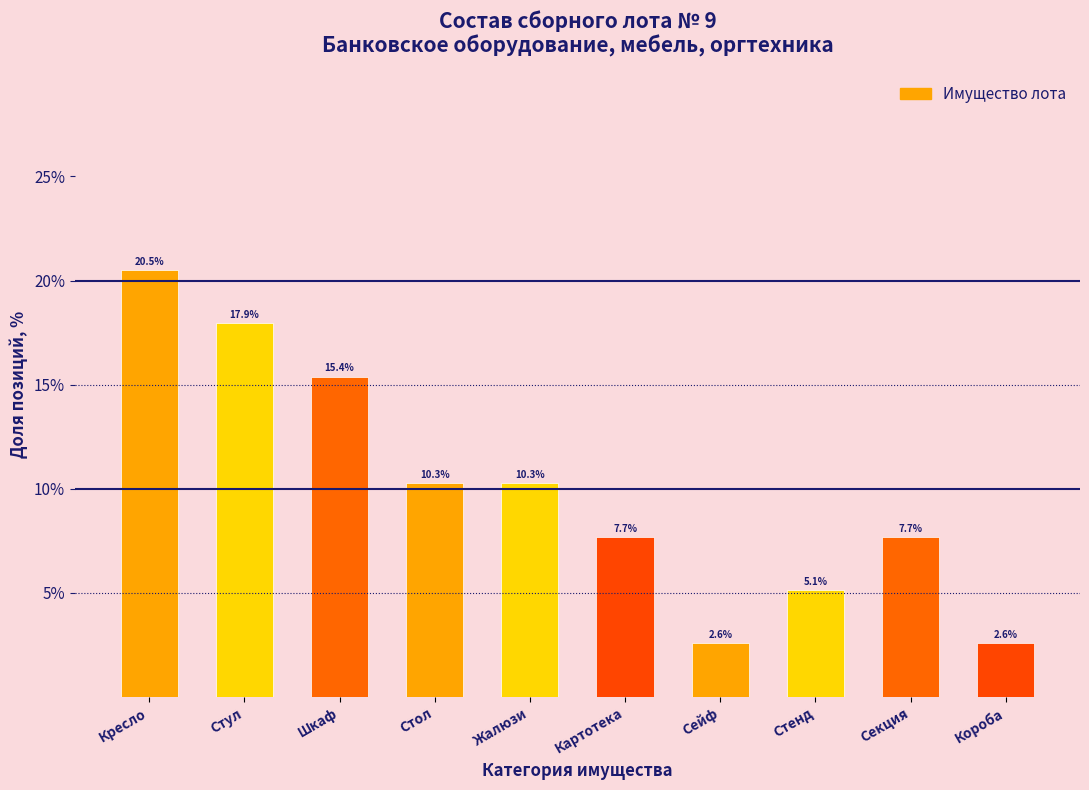

Reading left to right, what are all the values shown in this chart?

Кресло=20.5	Стул=17.9	Шкаф=15.4	Стол=10.3	Жалюзи=10.3	Картотека=7.7	Сейф=2.6	Стенд=5.1	Секция=7.7	Короба=2.6